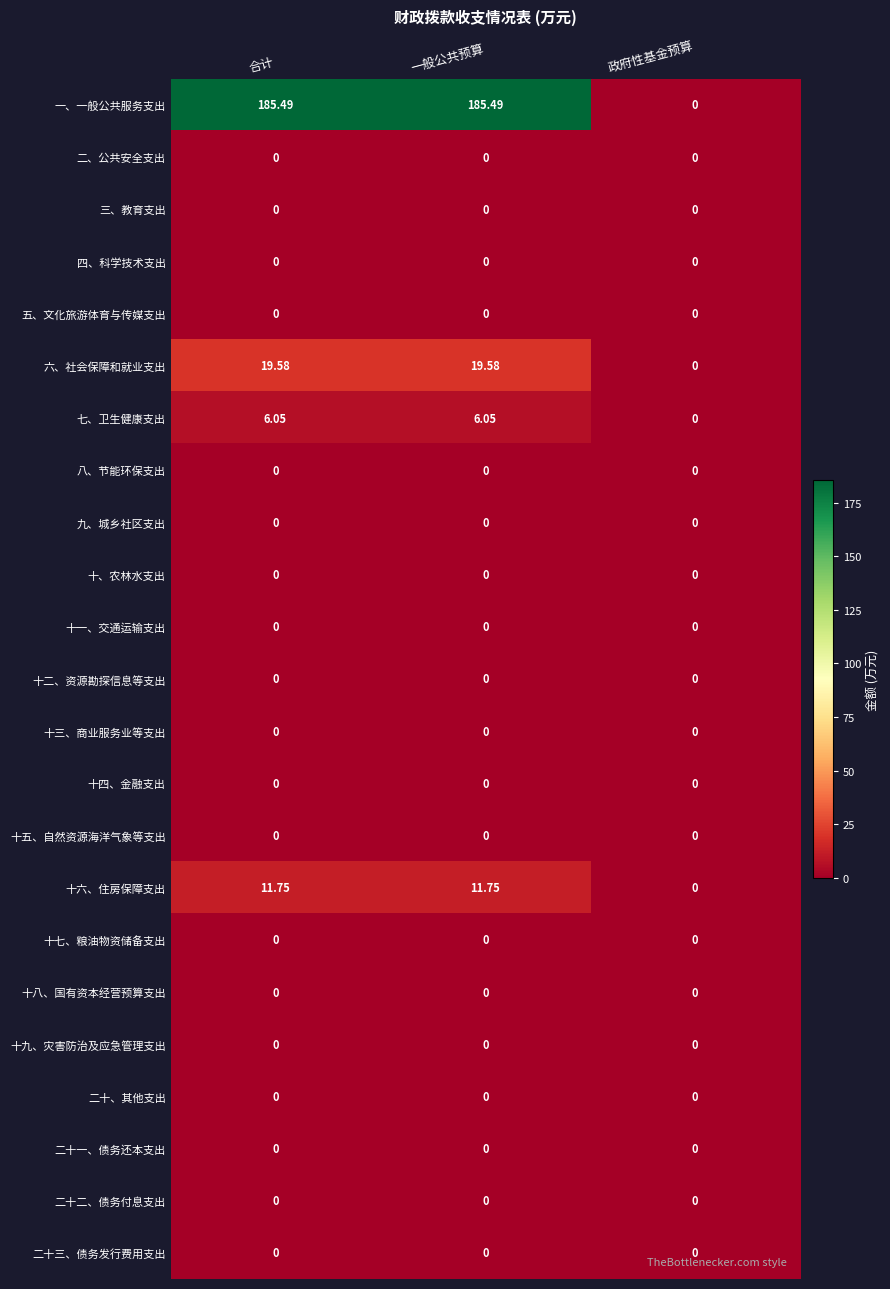

Where does the 七、卫生健康支出 series first go above 6?

合计